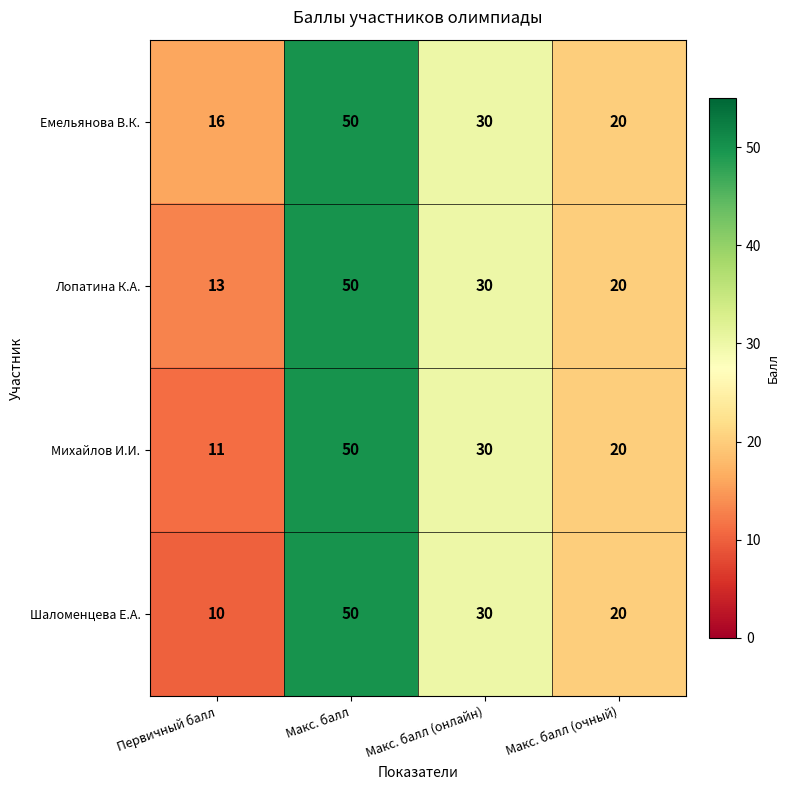

The Михайлов И.И. series shows 30 at Макс. балл (онлайн). True or false?

True